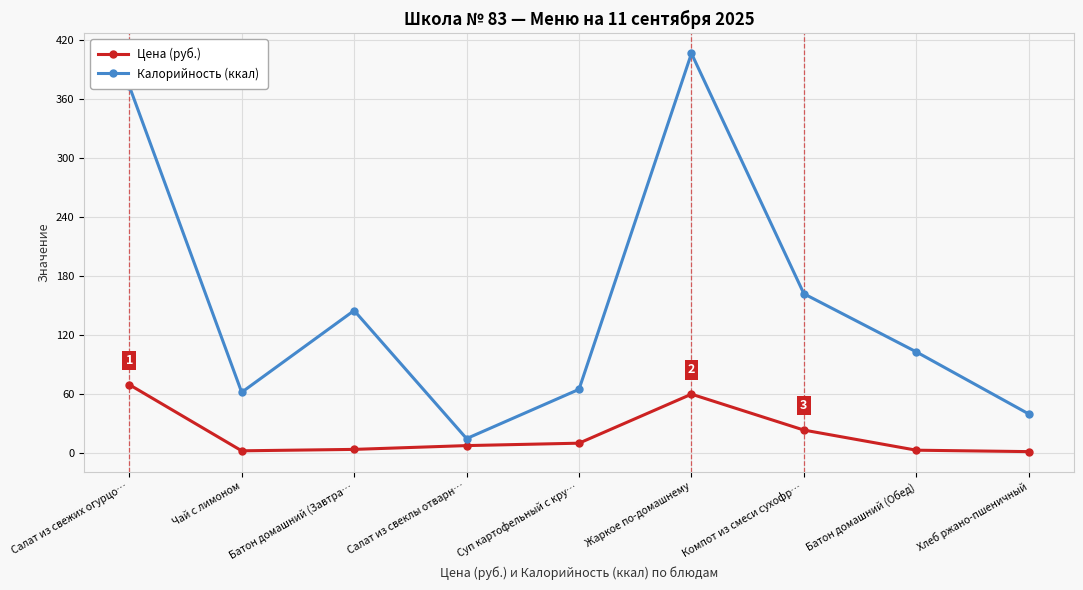

True or false: Калорийность (ккал) and Цена (руб.) intersect in this chart.

False